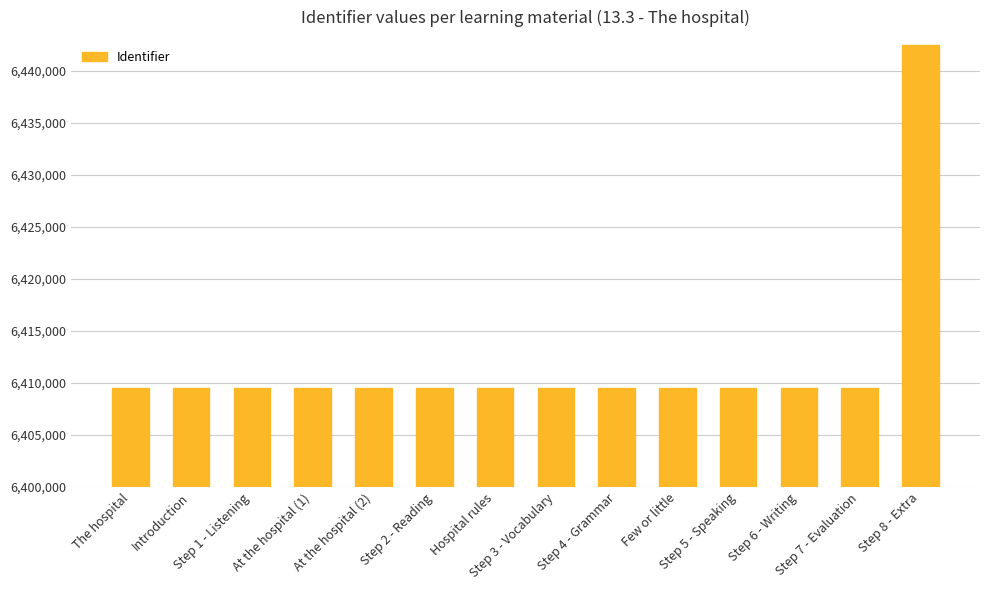

What is the ratio of the value at Step 4 - Grammar to the value at Hospital rules?

1.0